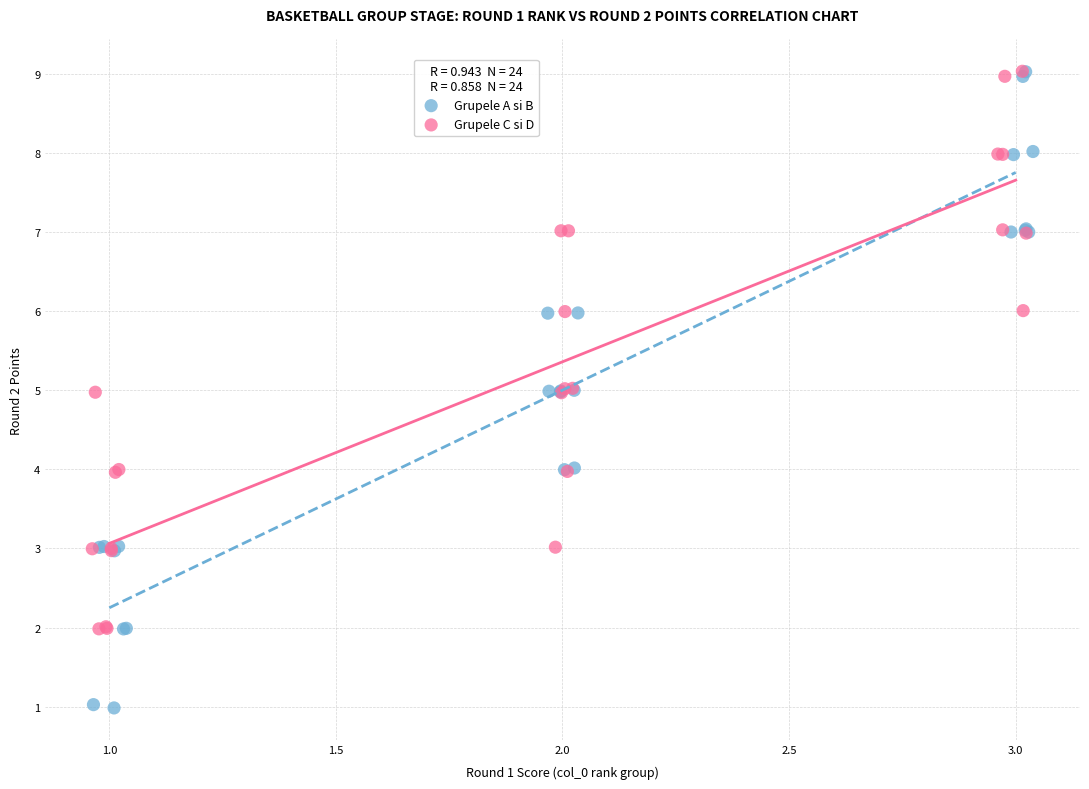

Which series contains the lowest Y value?

Grupele A si B